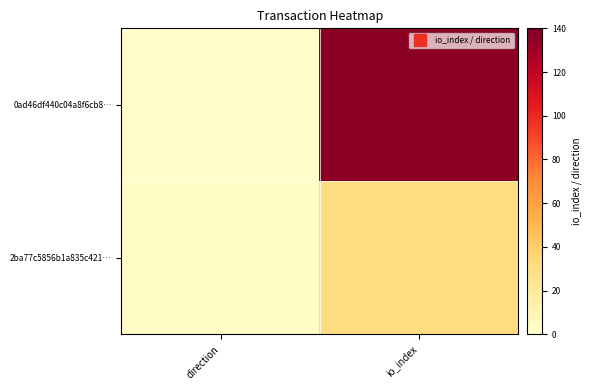

Reading left to right, what are all the values shown in this chart?

0ad46df440c04a8f6cb8…: direction=1	io_index=136
2ba77c5856b1a835c421…: direction=3	io_index=31